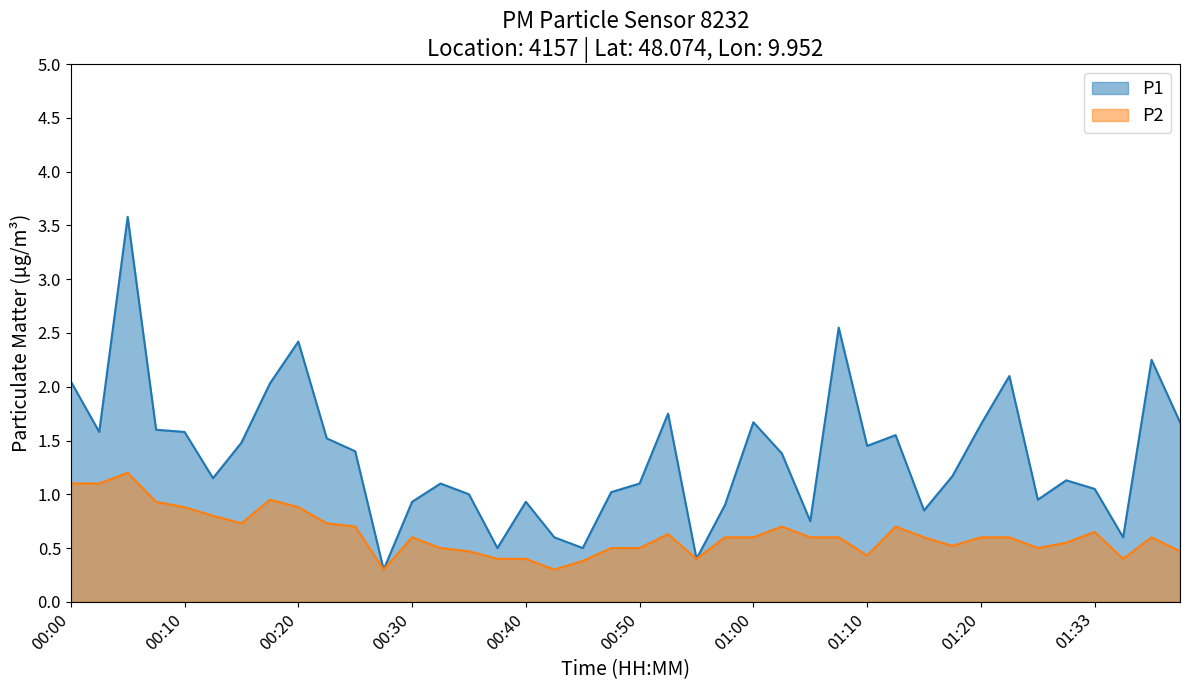

True or false: P1 and P2 intersect in this chart.

False